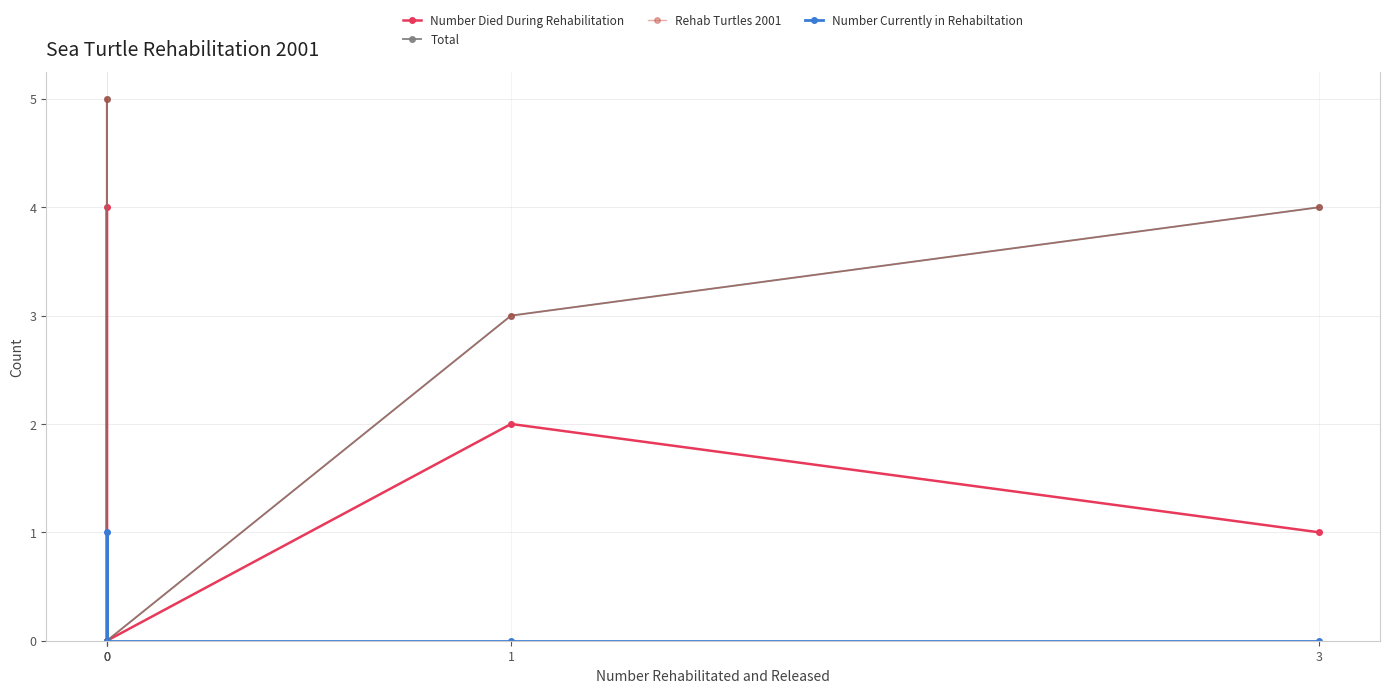

True or false: Rehab Turtles 2001 and Number Died During Rehabilitation cross at least once.

False